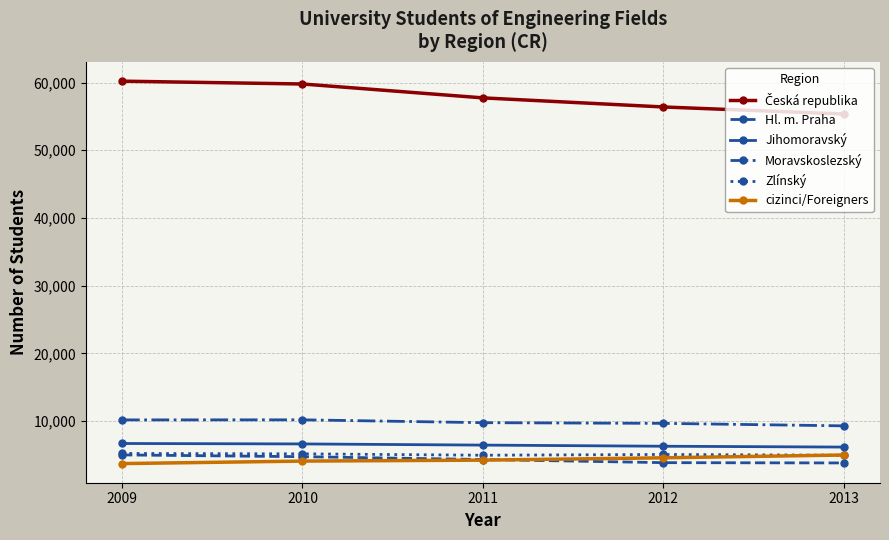

What is the highest value of the Moravskoslezský series?

10197